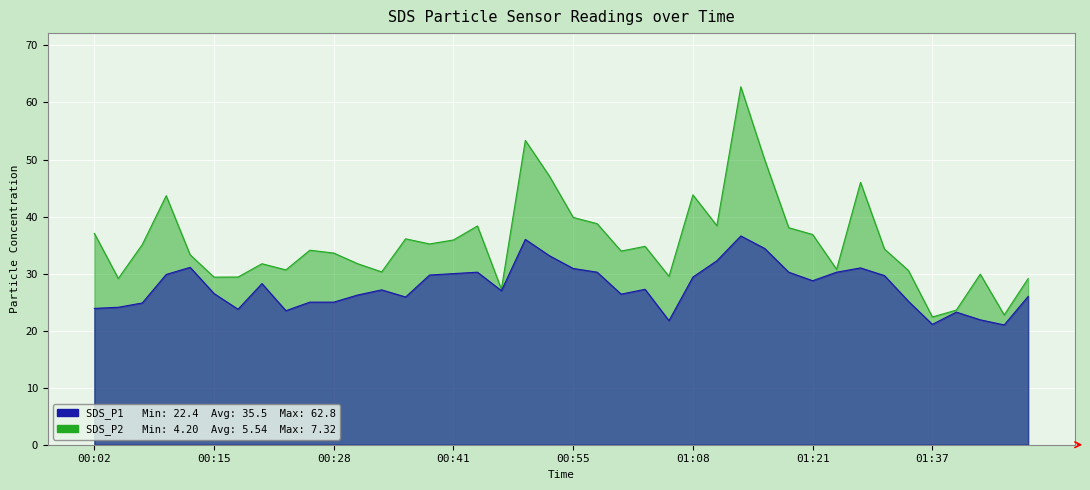

Count the number of data series in this chart.

2